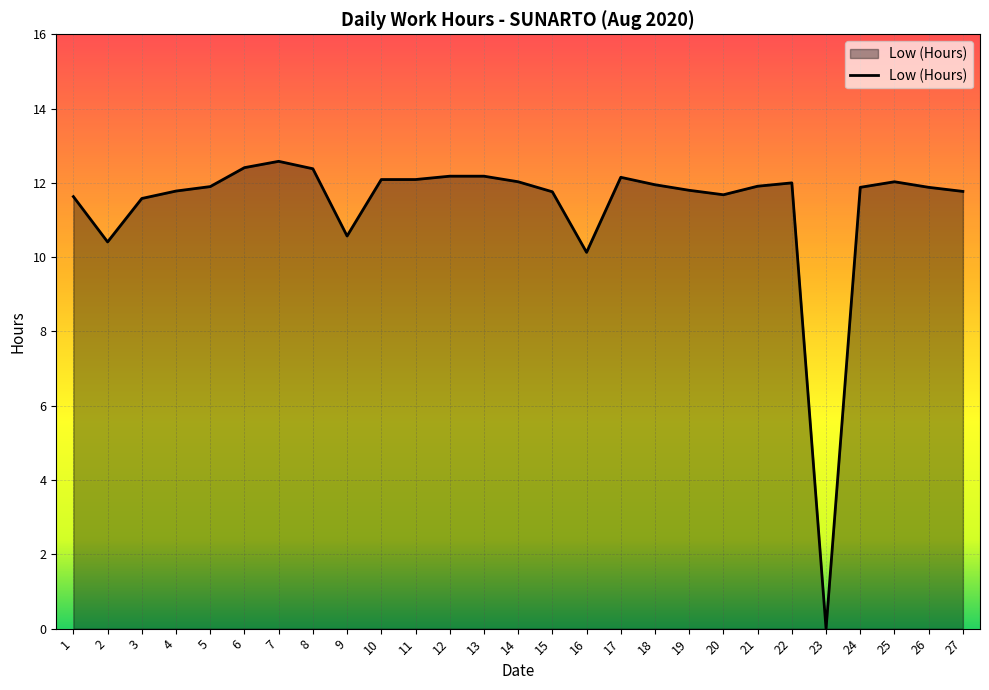

How many lines are shown in the chart?

1